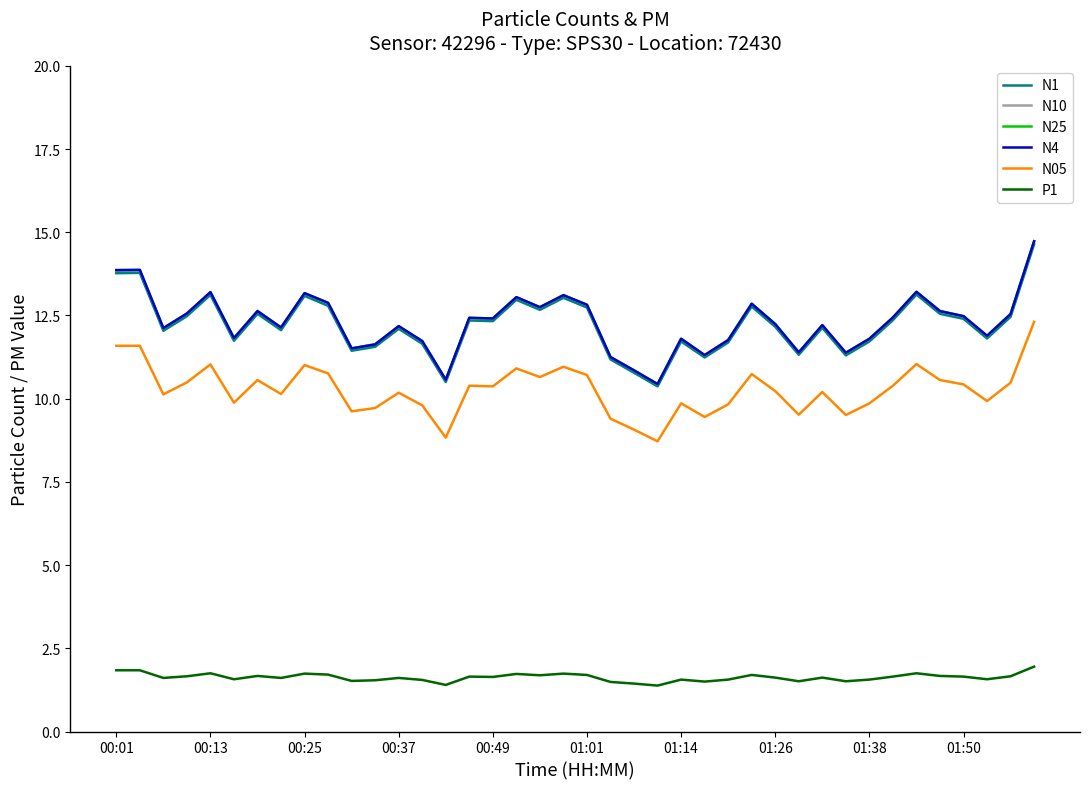

What is the greatest value displayed?

14.7